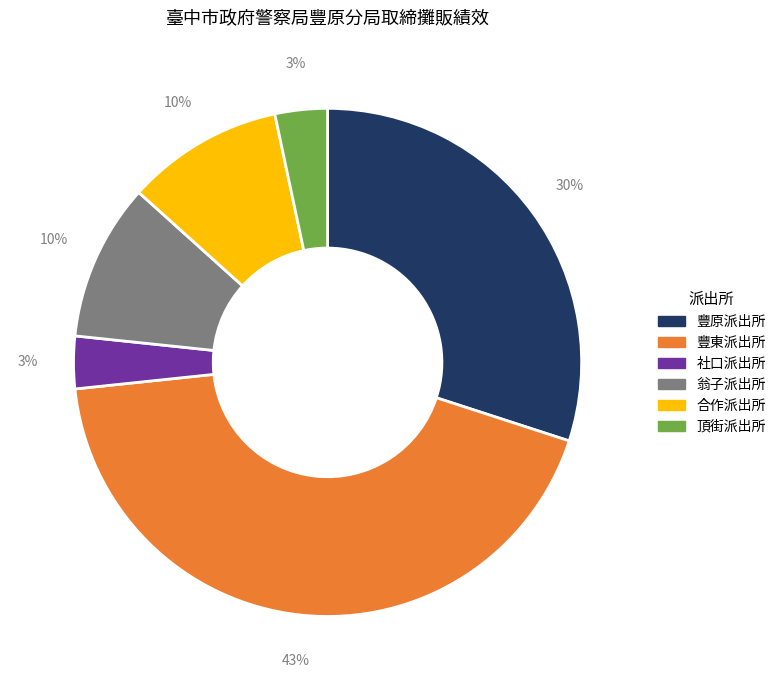

To the nearest percent, what is the average slice percentage?

17%